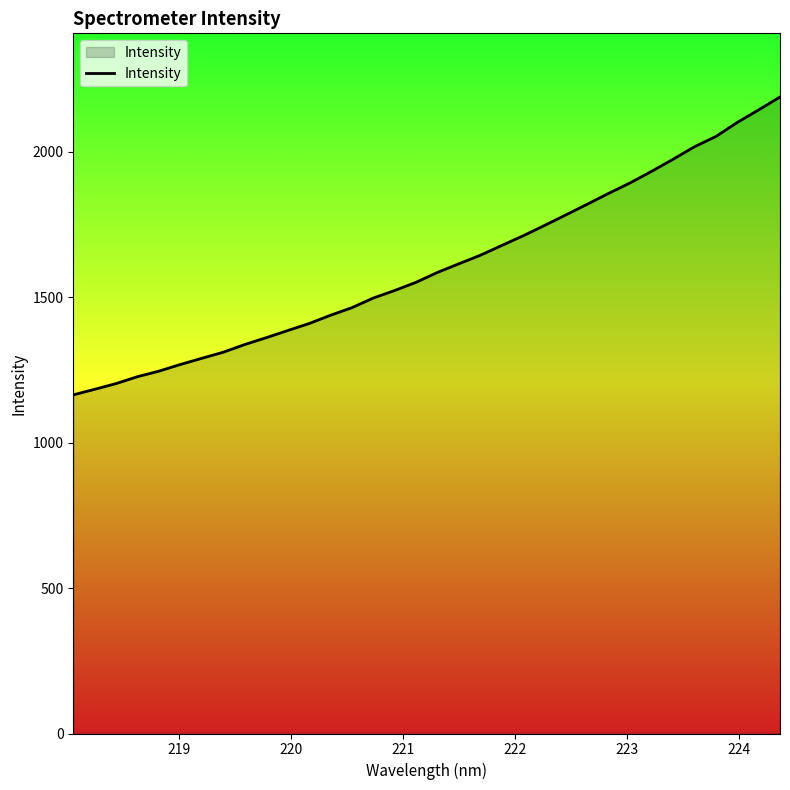

What is the greatest value displayed?

2189.0